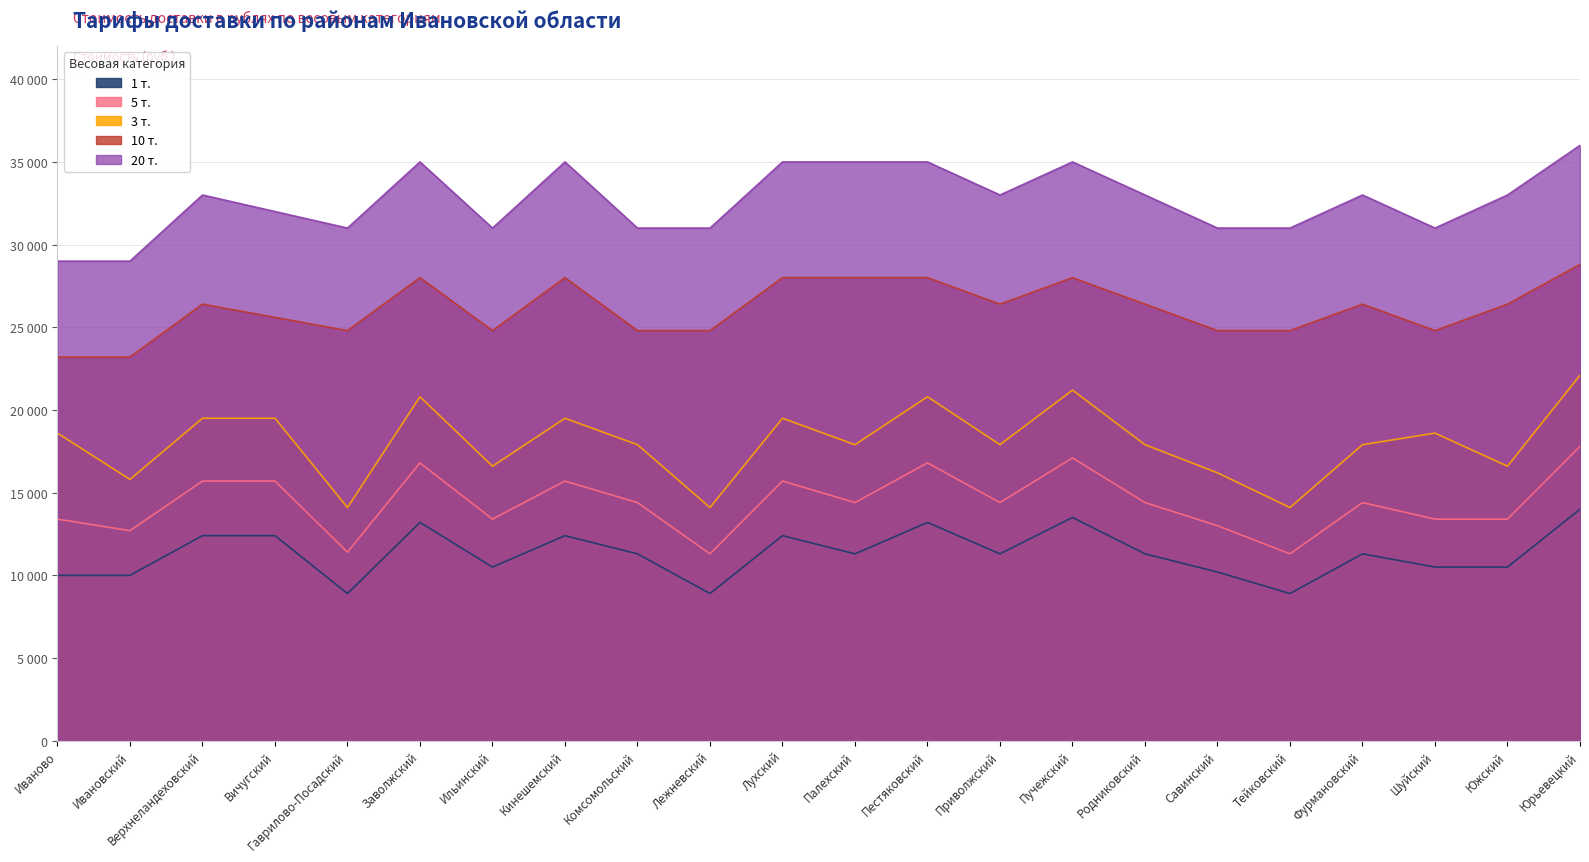

True or false: 10 т. and 5 т. intersect in this chart.

False